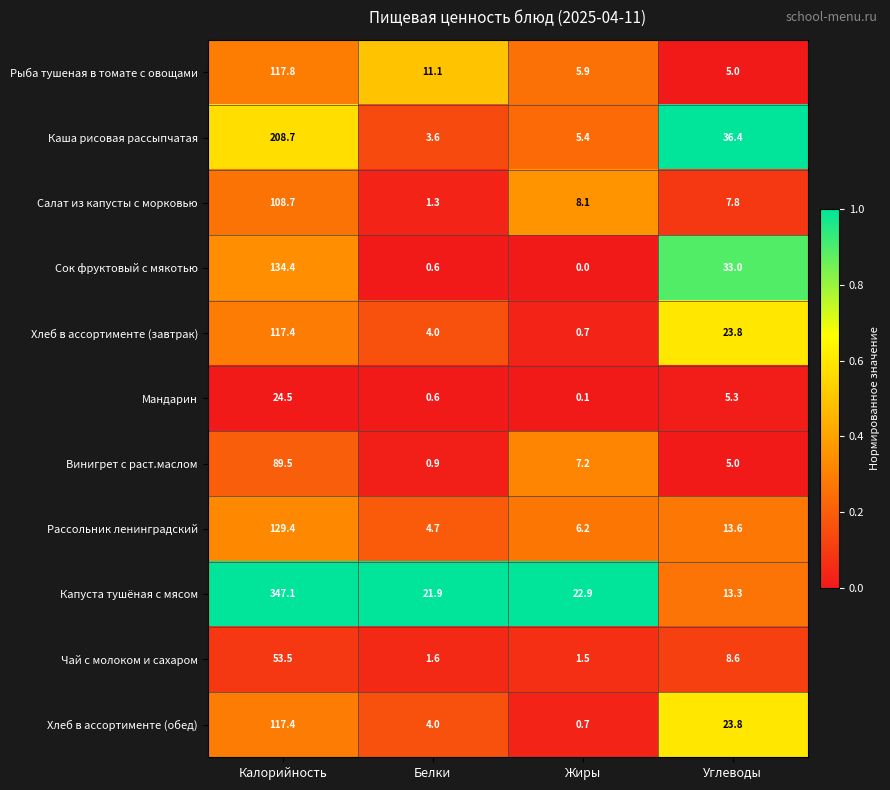

What is the average value of the Рассольник ленинградский series?

38.5